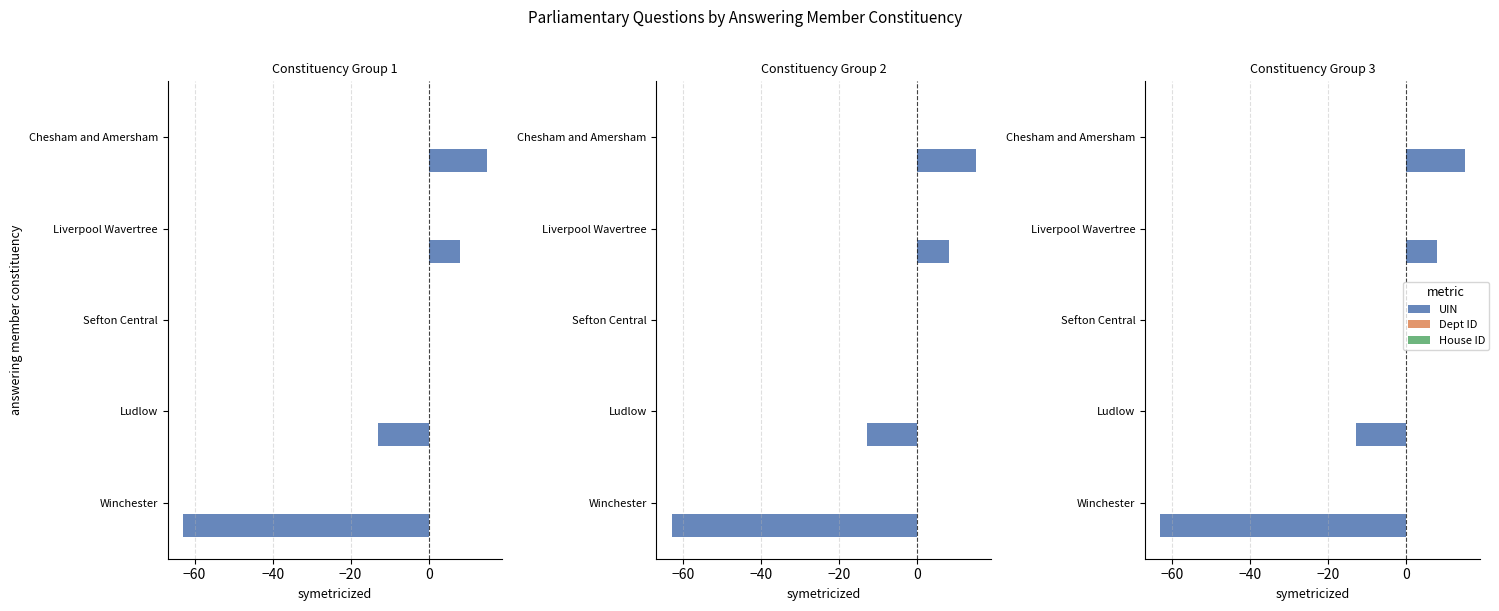

How many values in UIN are below zero?

2